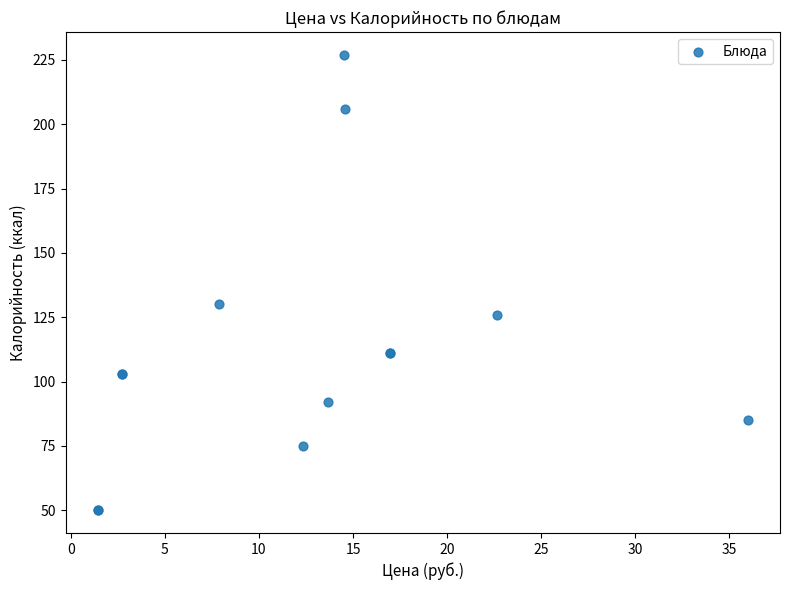

What Y value in the scatter plot is closest to 138?

130